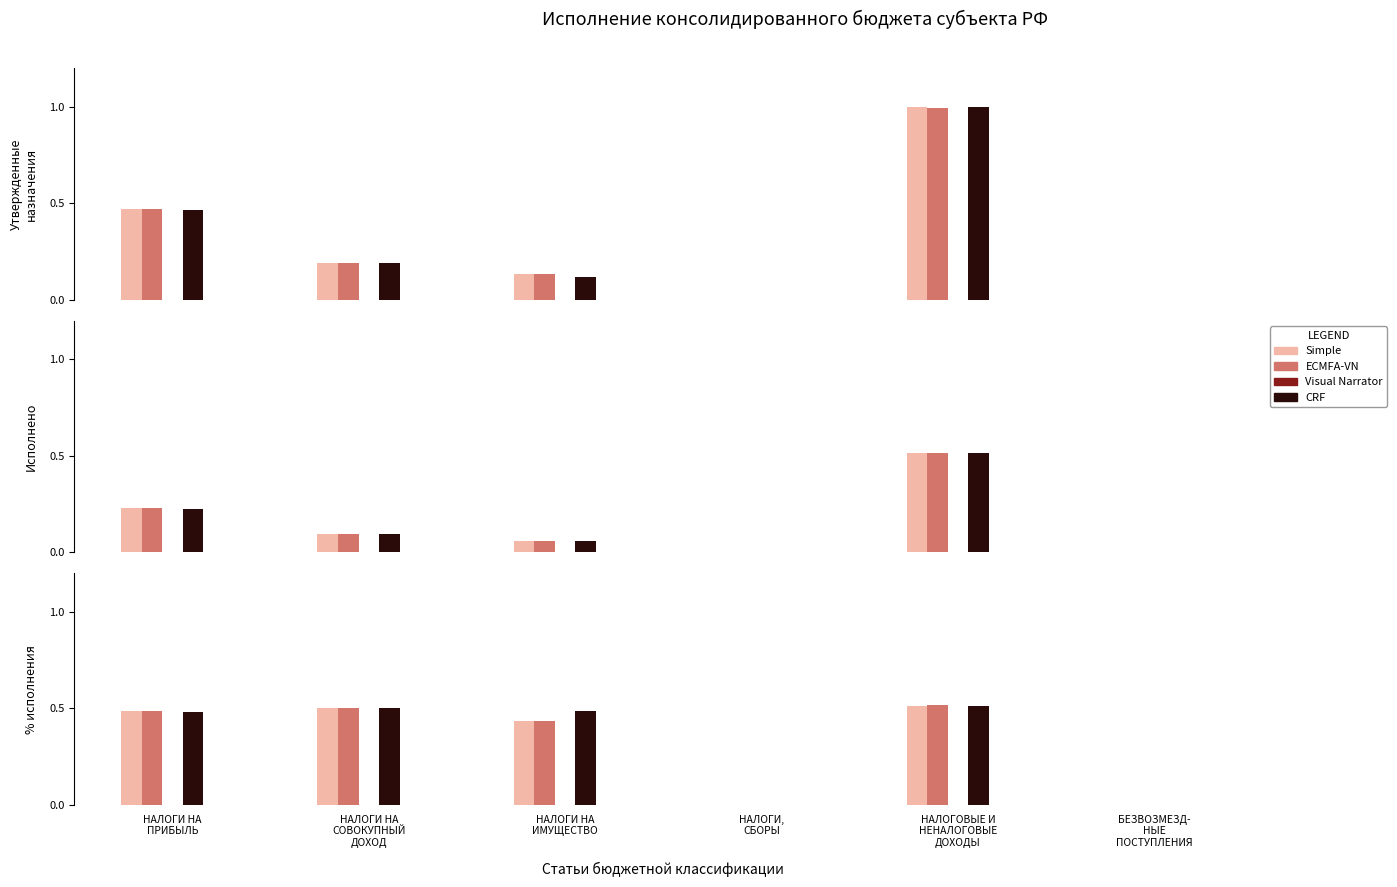

Is it true that Visual Narrator equals 0.0 at БЕЗВОЗМЕЗД-
НЫЕ
ПОСТУПЛЕНИЯ?

True